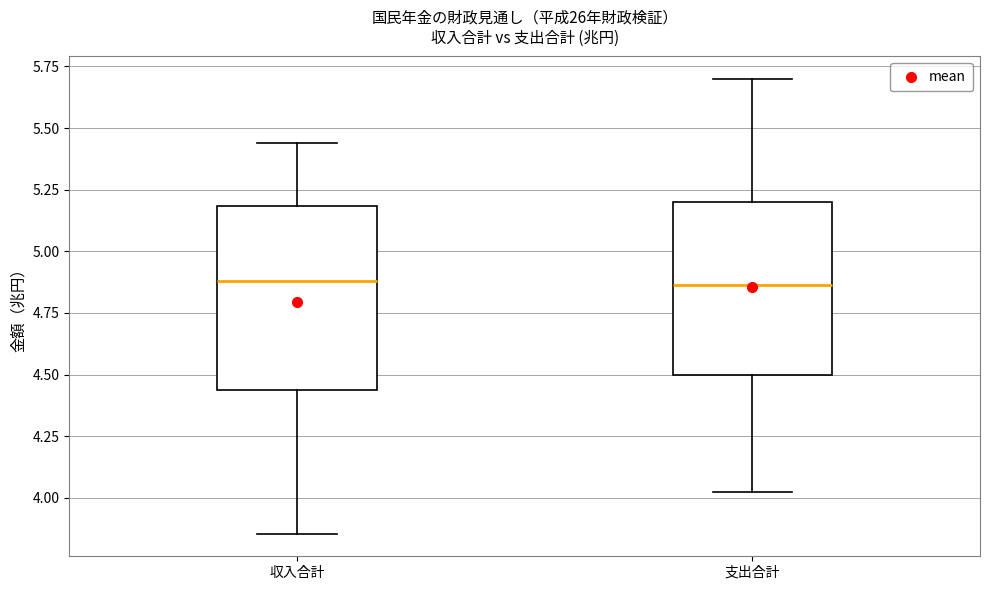

Where is the lower edge of the box for 収入合計 on the y-axis? The values are not printed on the chart, so give them approximately, as read against the axis.

4.45